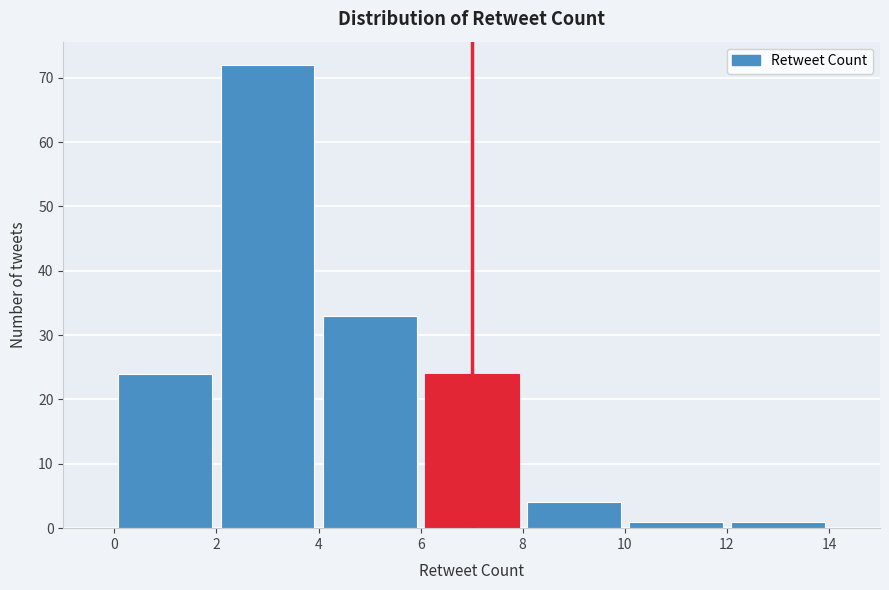

Which range on the x-axis has the tallest bar?

2 to 4